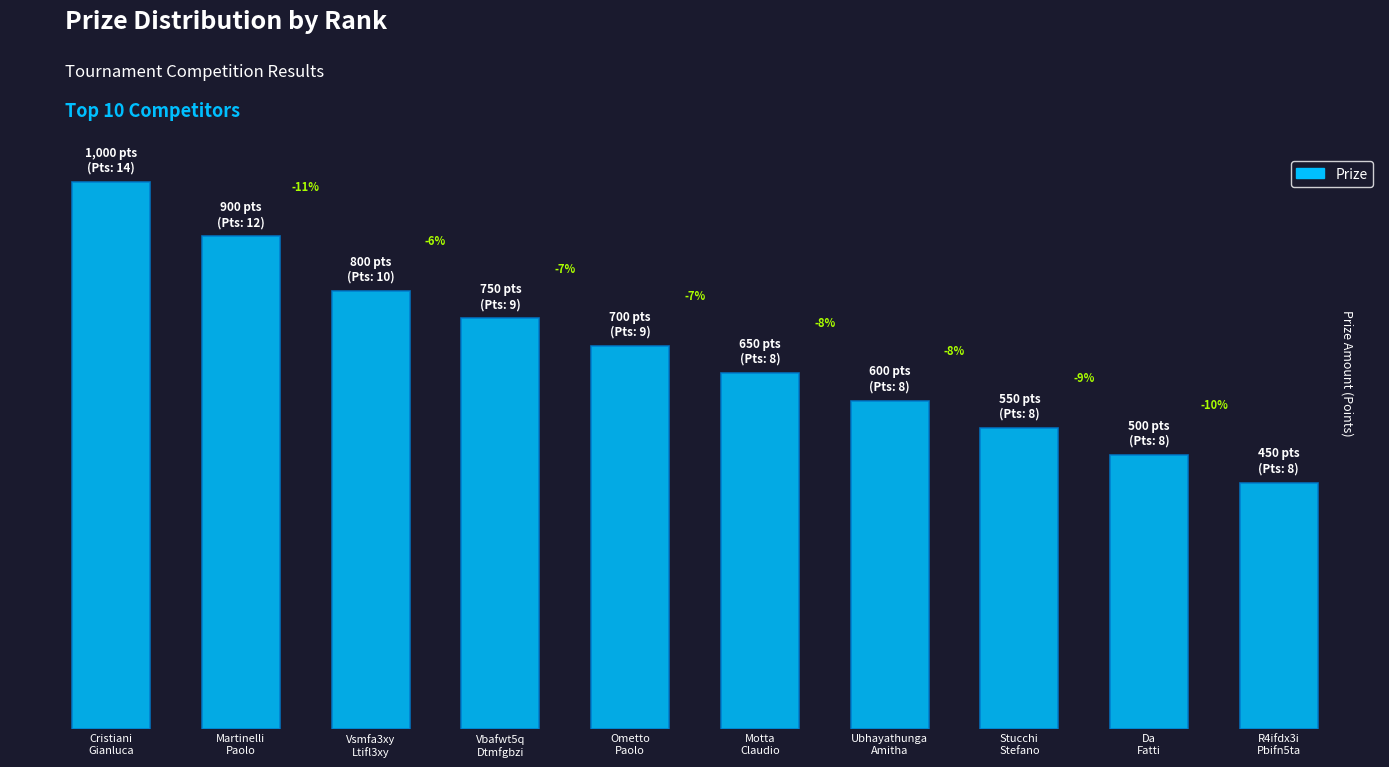

Are the bars horizontal?

No